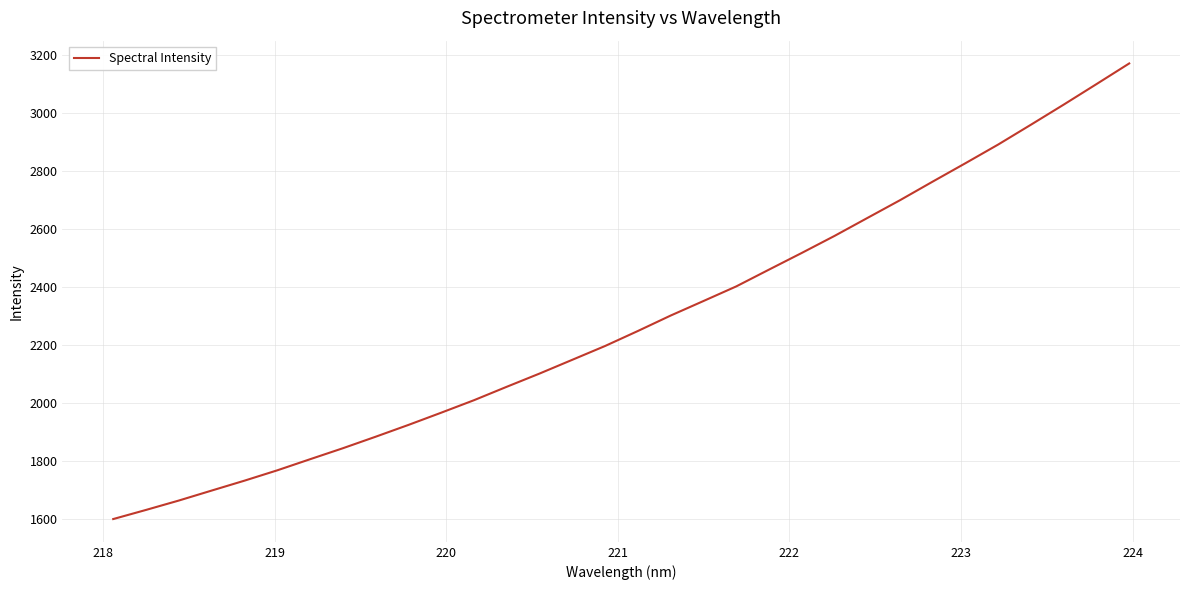

What is the minimum value shown in the chart?

1599.4